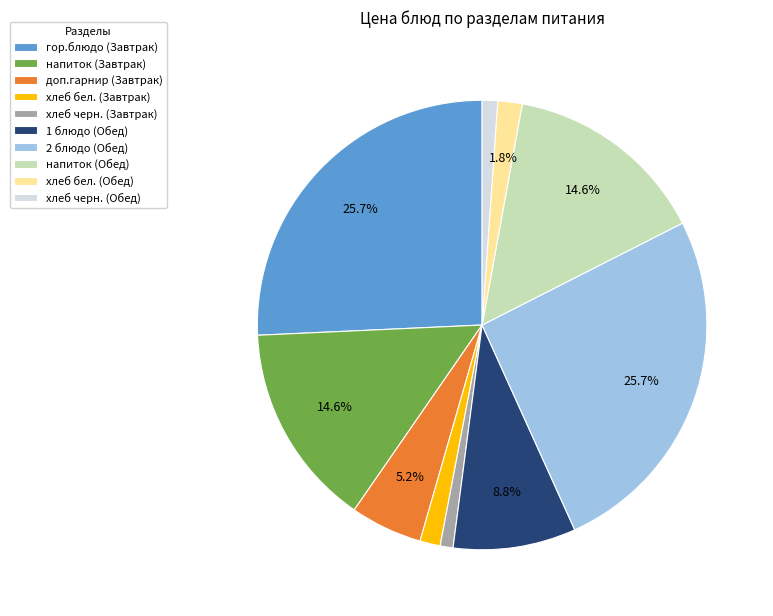

Count the number of slices in the pie.

10